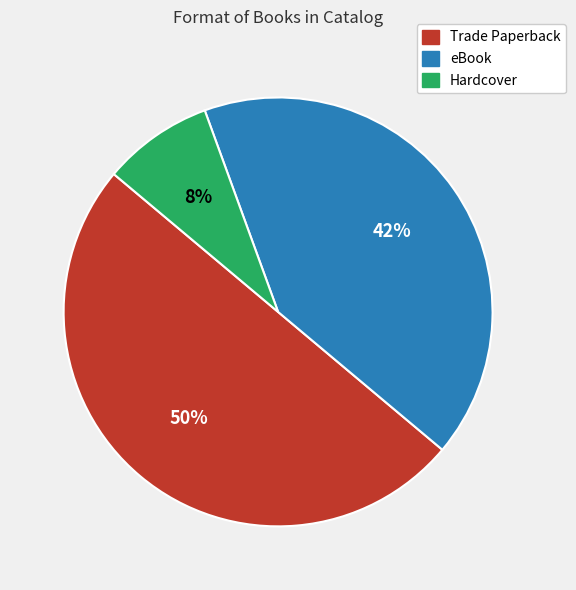

Which slice is the largest?

Trade Paperback